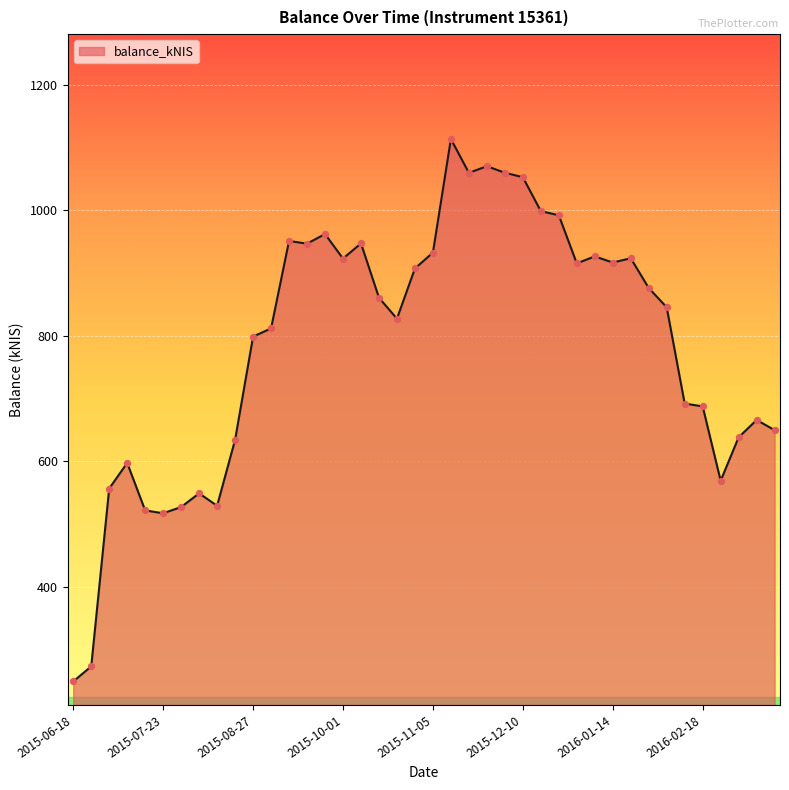

What is the minimum value shown in the chart?

249.3